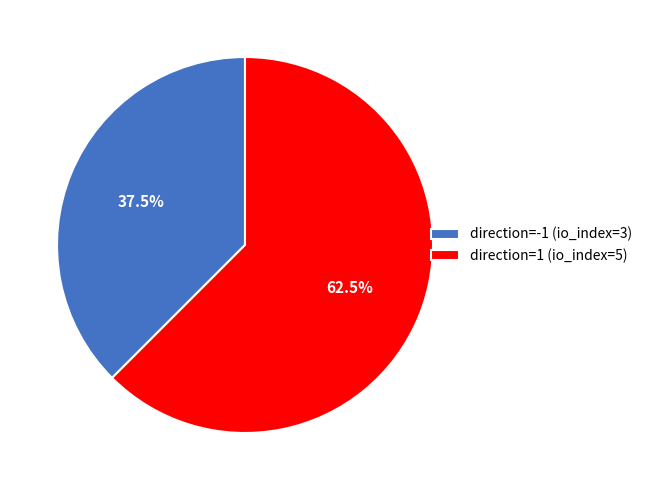

The direction=-1 (io_index=3) slice represents 30% of the pie. True or false?

False